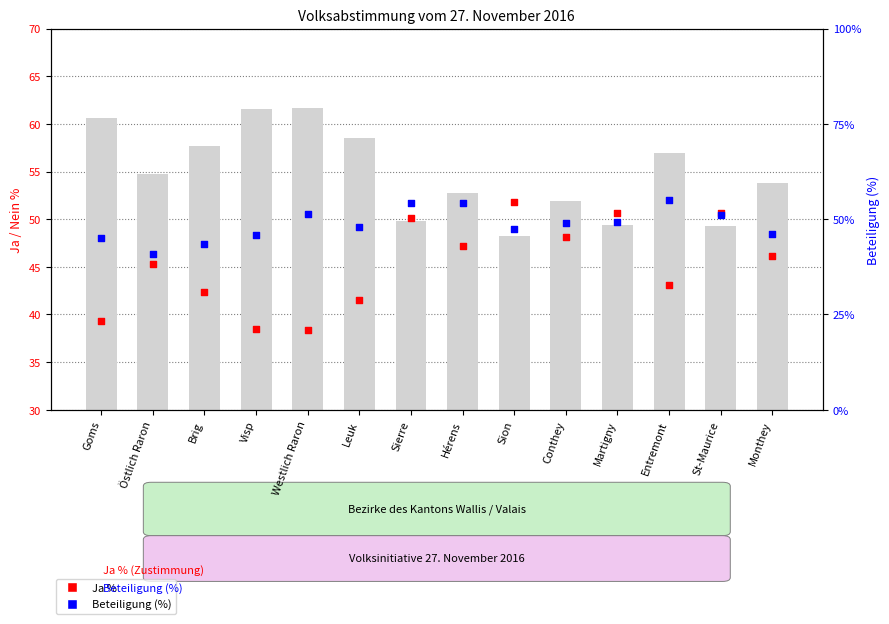

Which series has the largest total across all categories?

Nein %